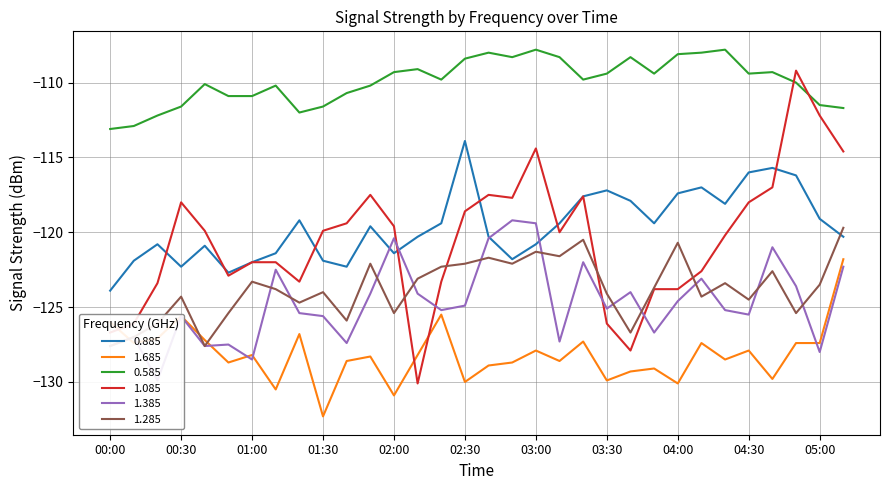

Which series has the largest total across all categories?

0.585